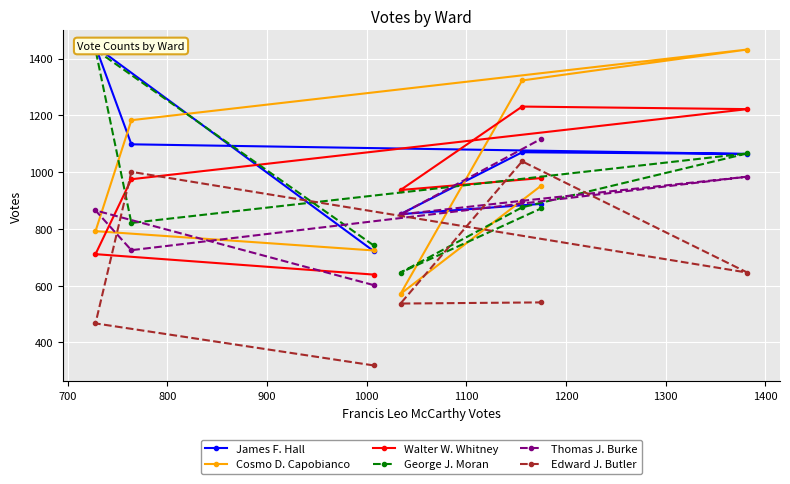

What is the highest value of the Edward J. Butler series?

1038